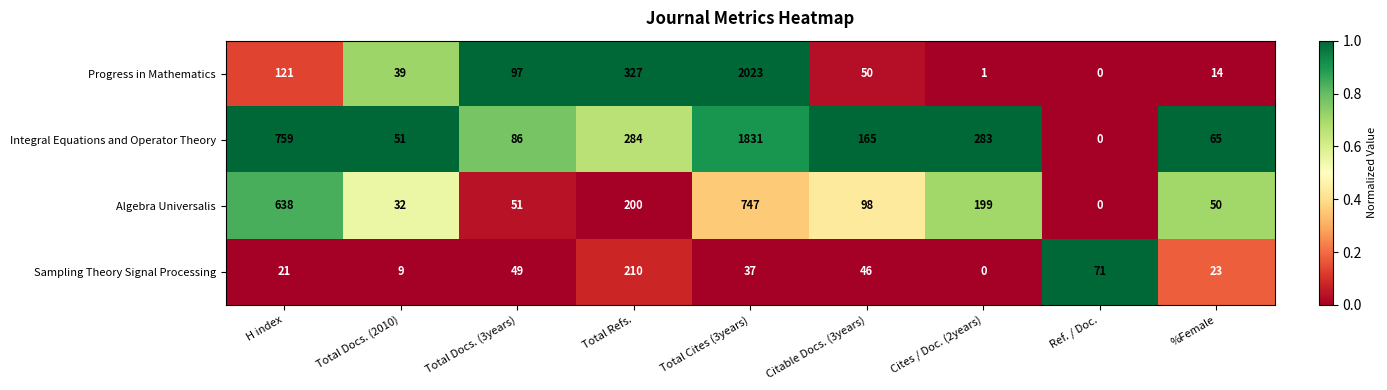

How many distinct data groups are displayed?

4